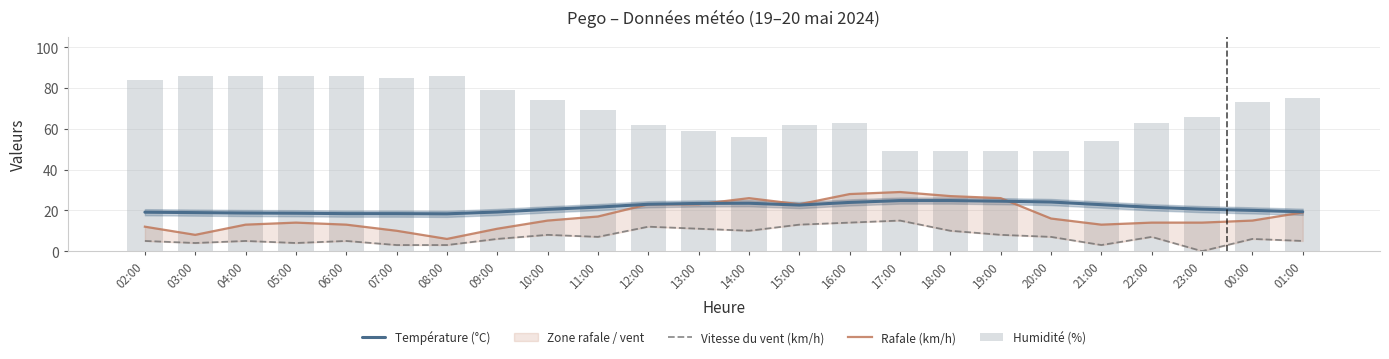

Reading left to right, transcribe all the data shown in this chart.

Température (°C): 19.1	18.9	18.7	18.6	18.4	18.4	18.3	19.2	20.5	21.6	23.0	23.4	23.5	22.6	23.9	24.8	24.8	24.5	24.1	22.8	21.5	20.6	20.0	19.3
Vitesse du vent (km/h): 5.0	4.0	5.0	4.0	5.0	3.0	3.0	6.0	8.0	7.0	12.0	11.0	10.0	13.0	14.0	15.0	10.0	8.0	7.0	3.0	7.0	0.0	6.0	5.0
Rafale (km/h): 12.0	8.0	13.0	14.0	13.0	10.0	6.0	11.0	15.0	17.0	23.0	23.0	26.0	23.0	28.0	29.0	27.0	26.0	16.0	13.0	14.0	14.0	15.0	19.0
Humidité (%): 84.0	86.0	86.0	86.0	86.0	85.0	86.0	79.0	74.0	69.0	62.0	59.0	56.0	62.0	63.0	49.0	49.0	49.0	49.0	54.0	63.0	66.0	73.0	75.0